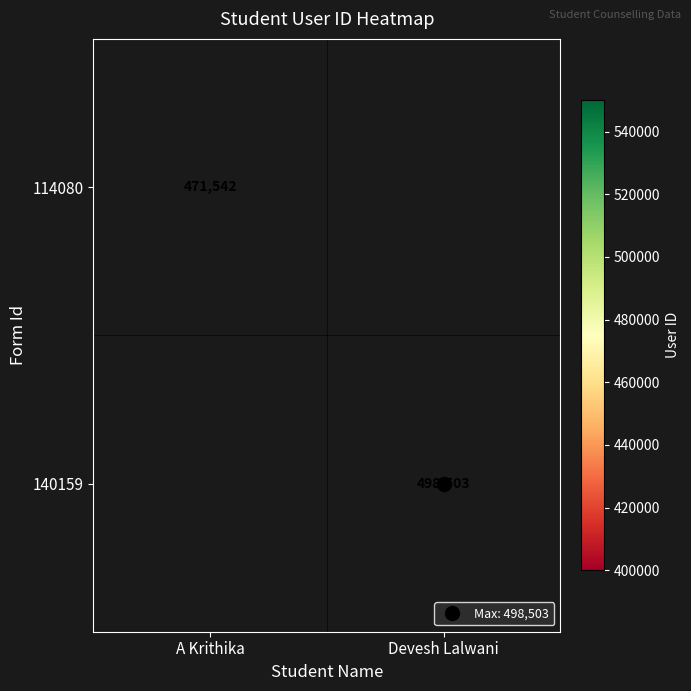

At how many categories does at least one series exceed 488837?

1